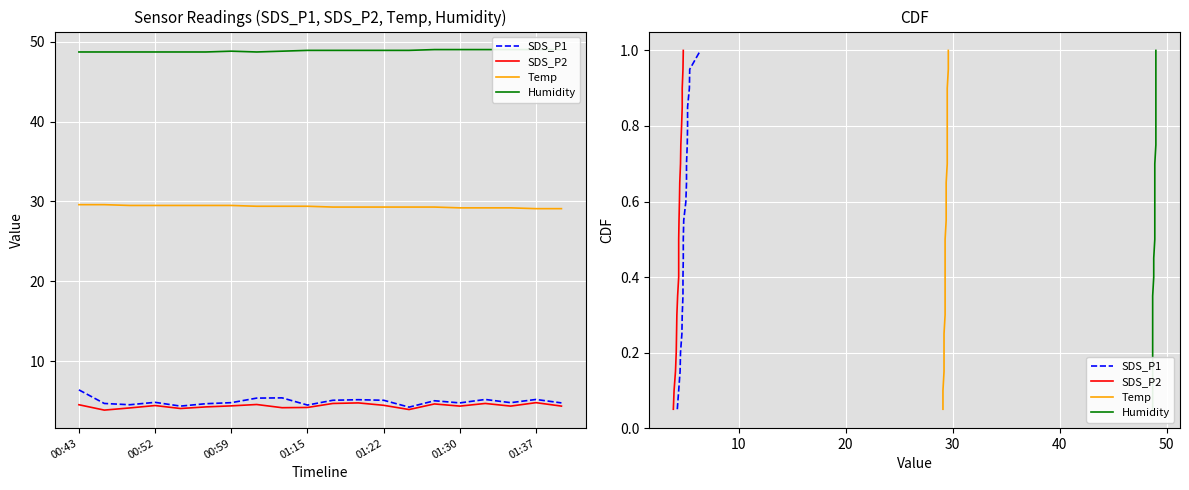

What are all the series names shown in the legend?

SDS_P1, SDS_P2, Temp, Humidity